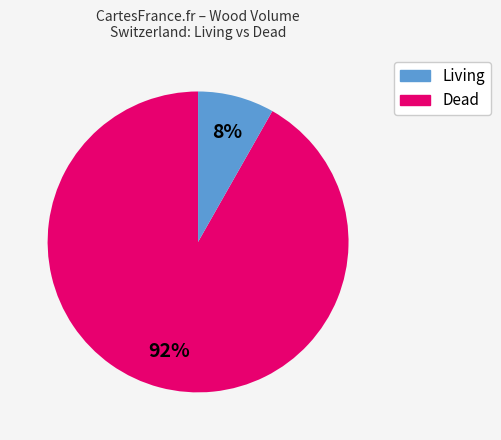

Is there any slice that represents more than half of the pie?

Yes